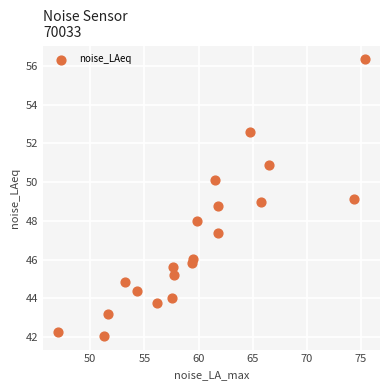

What is the range of X values (max minus min)?

28.3